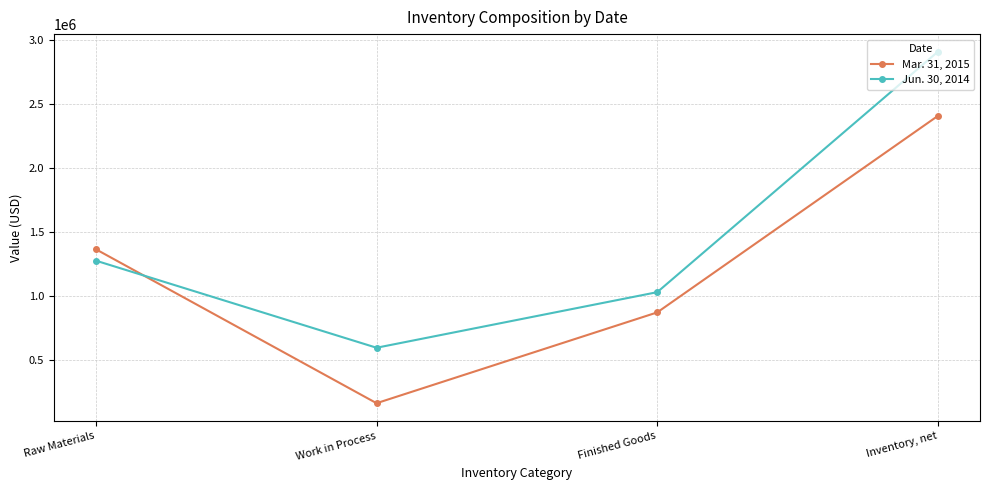

Which series changed the most between Work in Process and Finished Goods?

Mar. 31, 2015